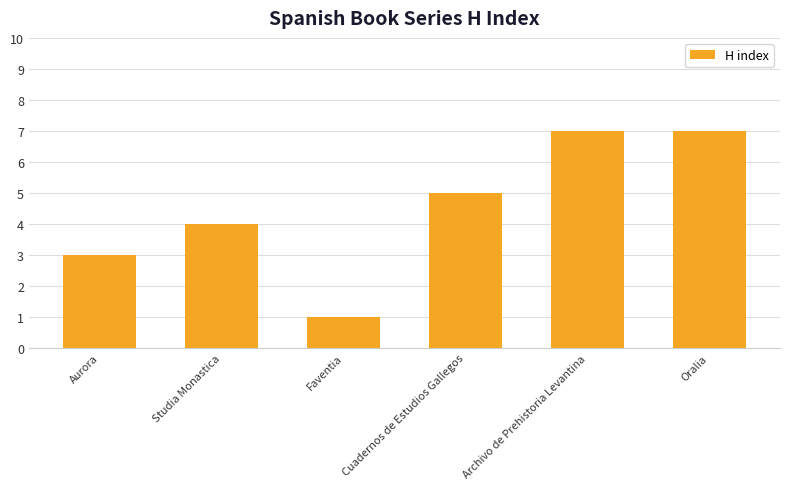

What is the greatest value displayed?

7